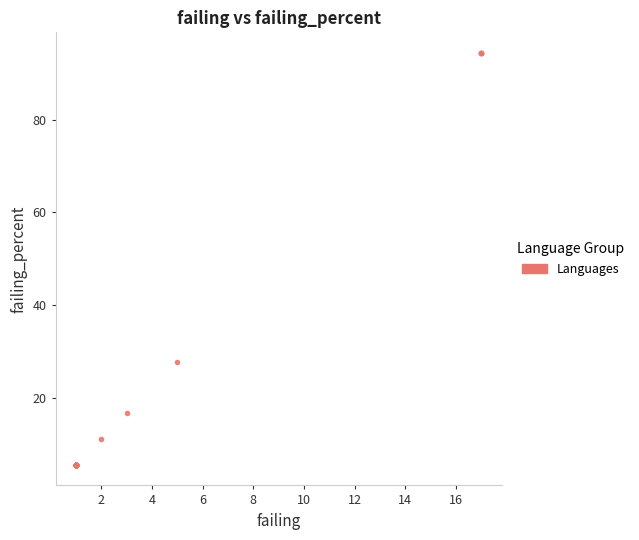

What Y value in the scatter plot is closest to 49?

27.7